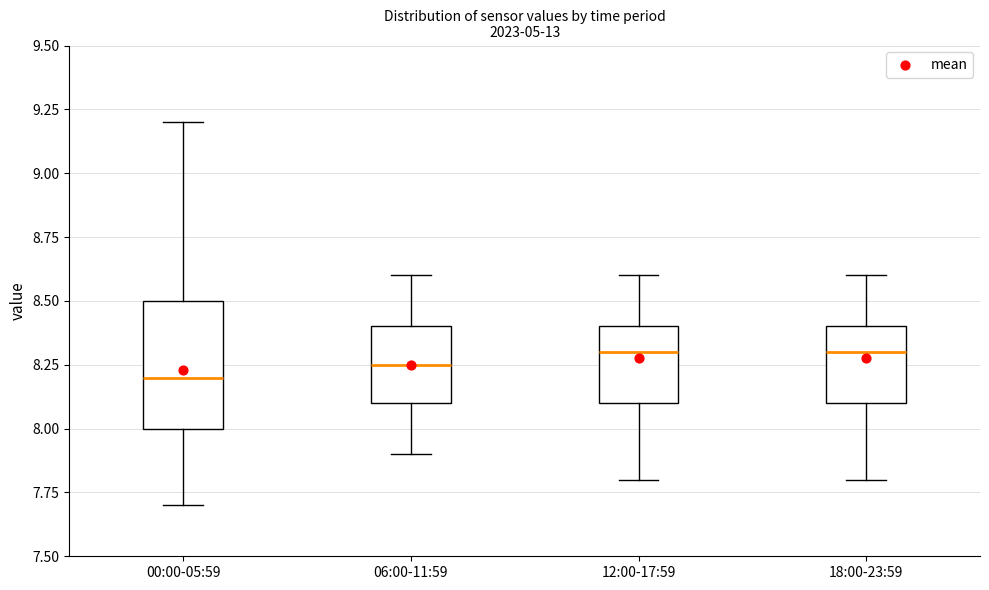

Which box has the lowest median line?

00:00-05:59